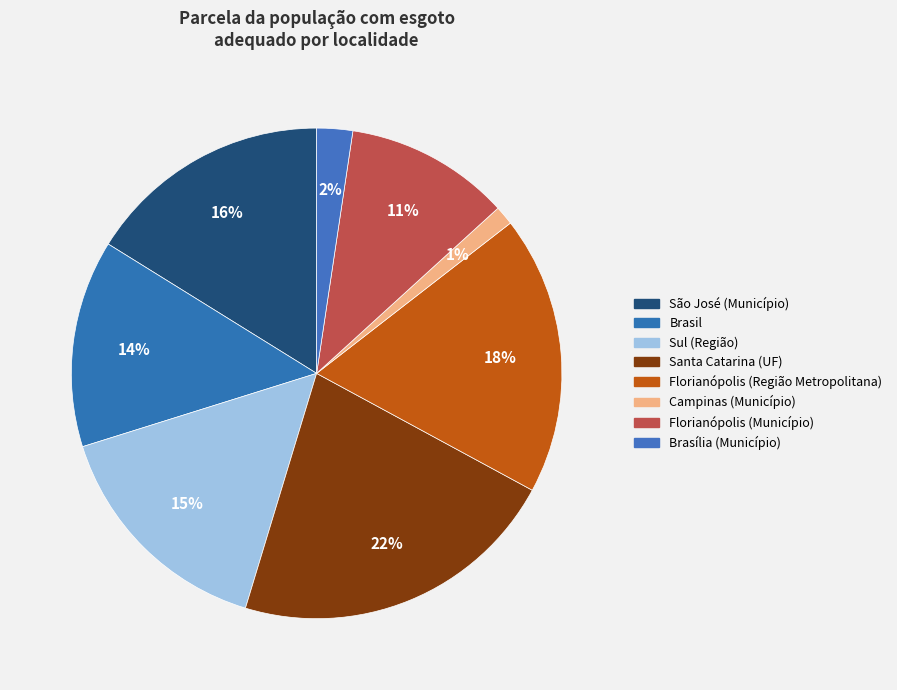

How many slices are in this pie chart?

8